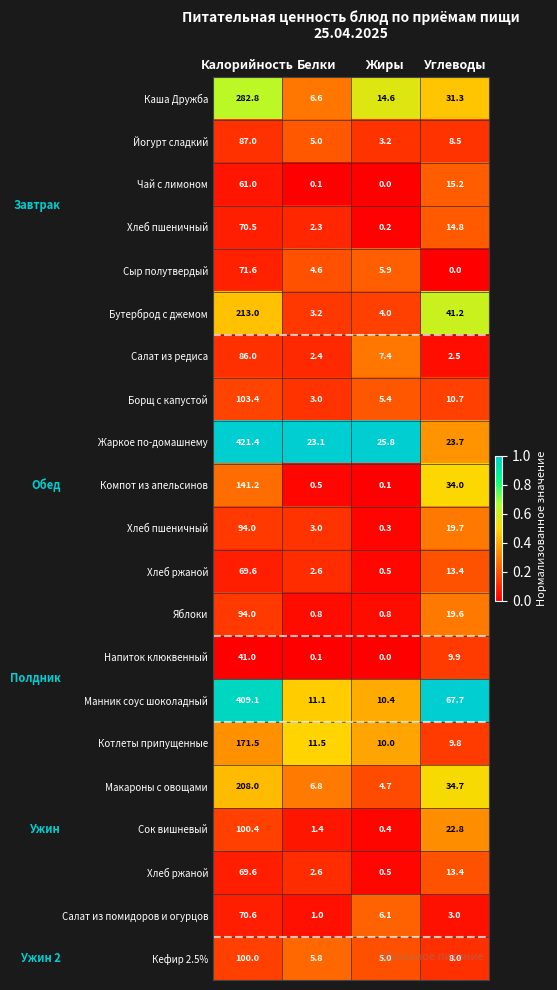

How many data points does each series have?

4